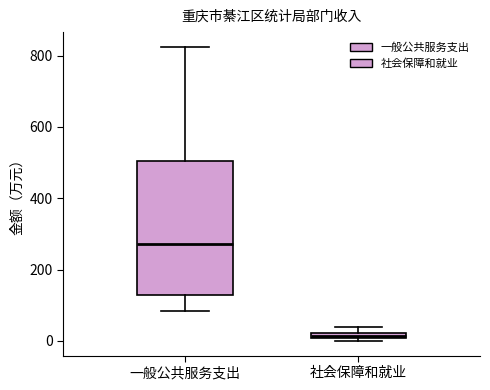

Which box is the tallest, from its lower edge to its upper edge?

一般公共服务支出